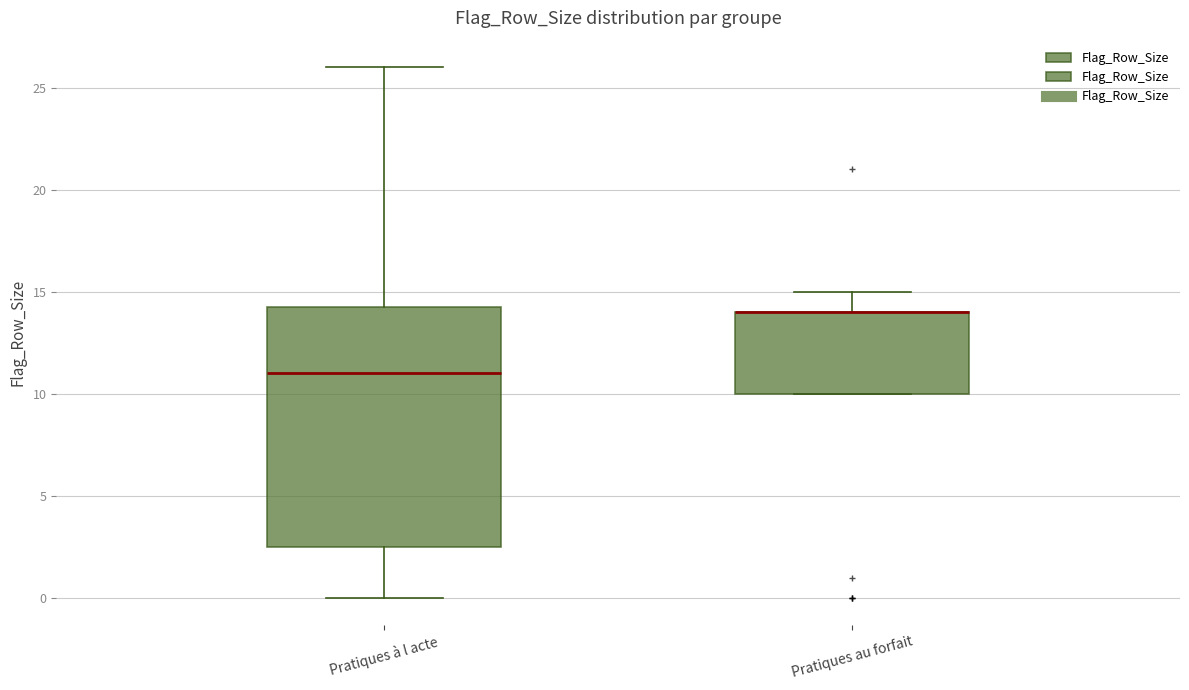

Where is the lower edge of the box for Pratiques au forfait on the y-axis? The values are not printed on the chart, so give them approximately, as read against the axis.

10.0